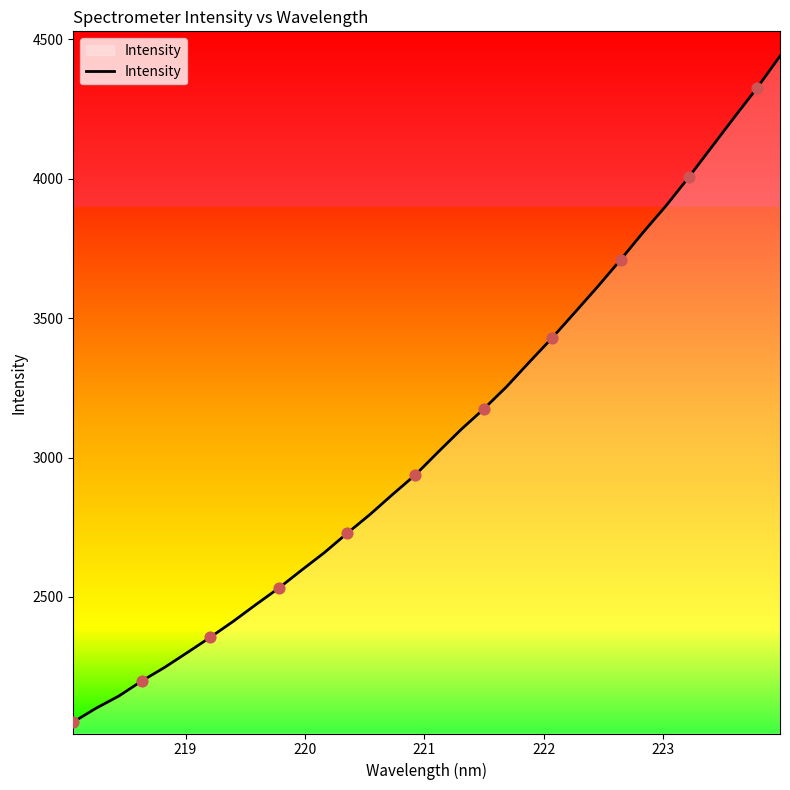

What is the smallest value displayed?

2051.6